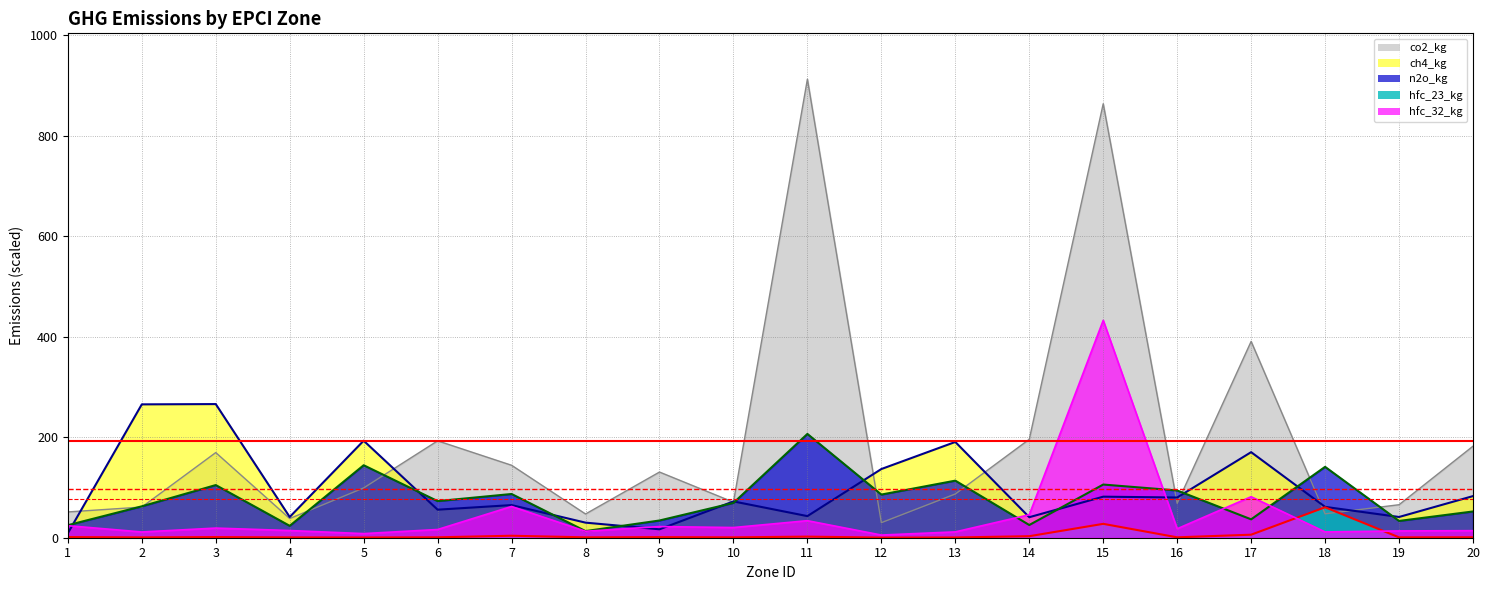

In hfc_32_kg, how many points are higher than both neighbors (excluding endpoints)?

6